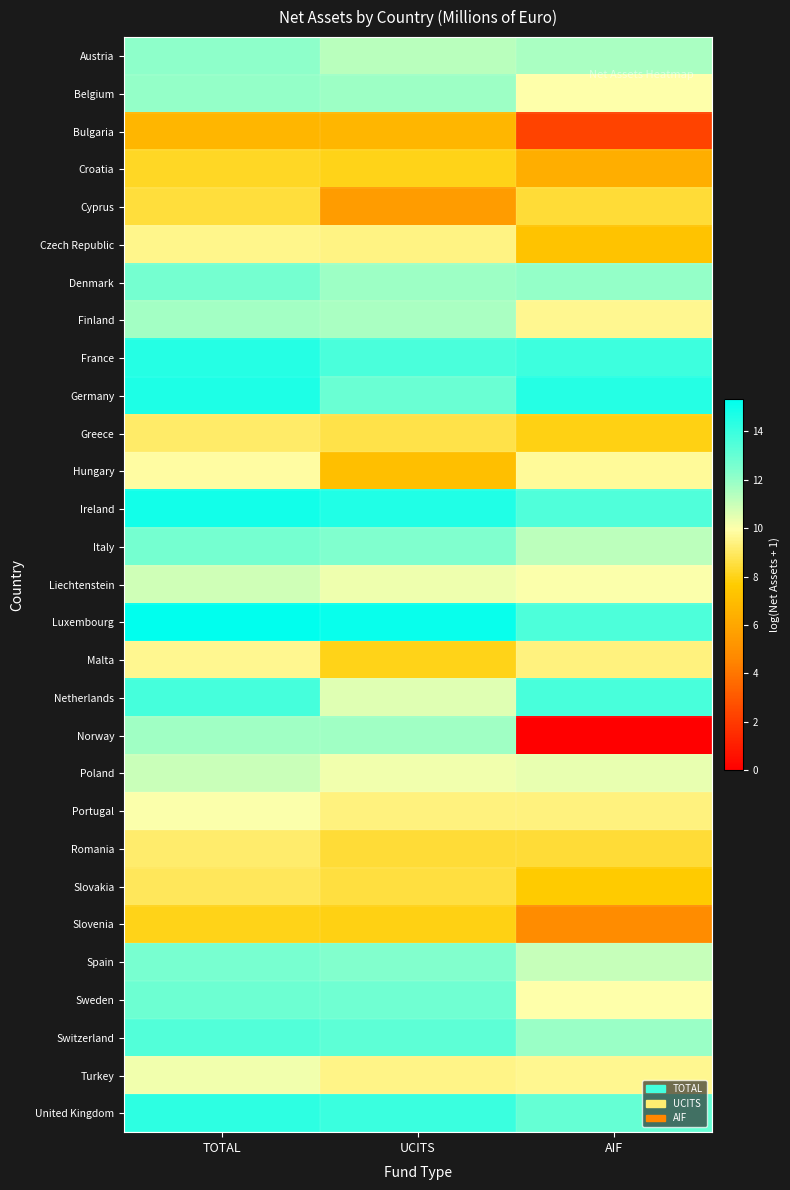

At which category is the sum across all series the highest?

TOTAL